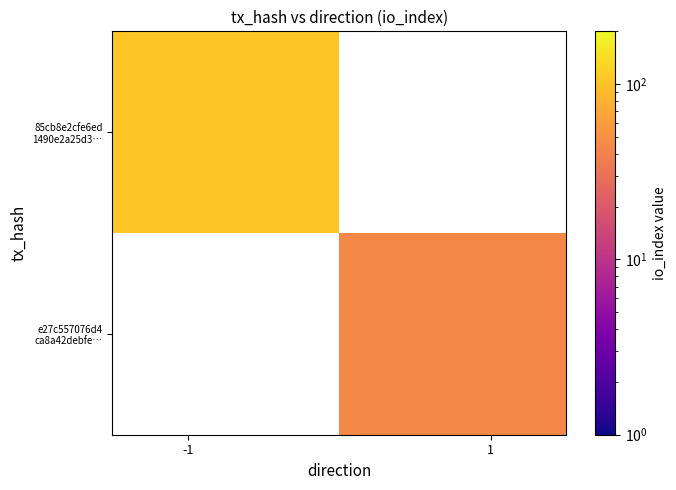

How many categories are shown in the chart?

2